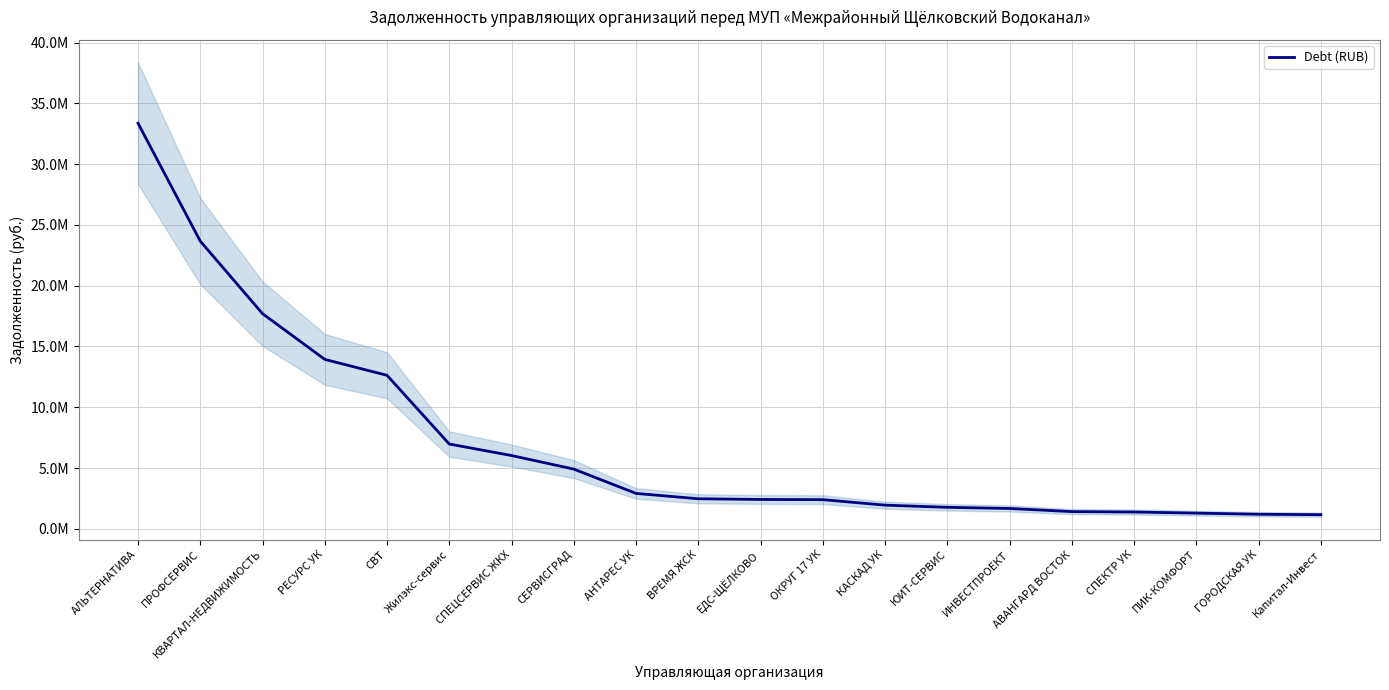

The chart shows a value of 33363962.3 at АЛЬТЕРНАТИВА. True or false?

True